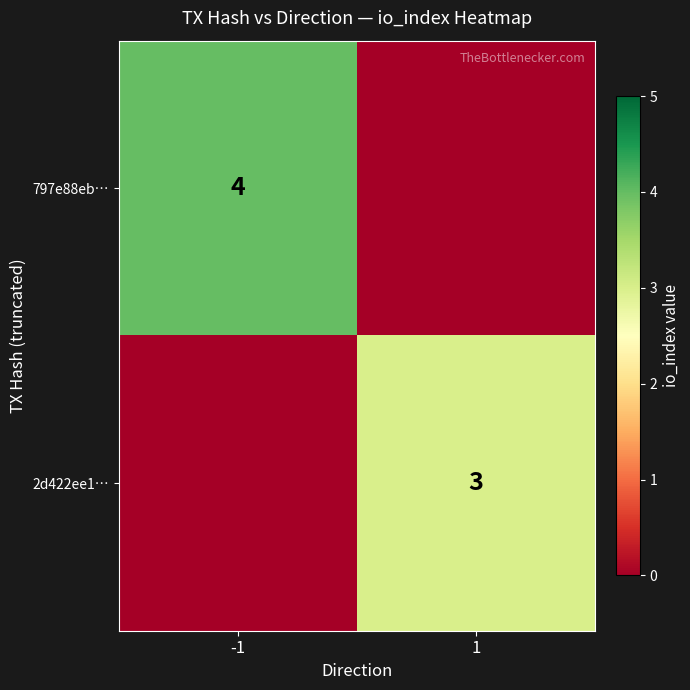

At which category is the sum across all series the highest?

-1